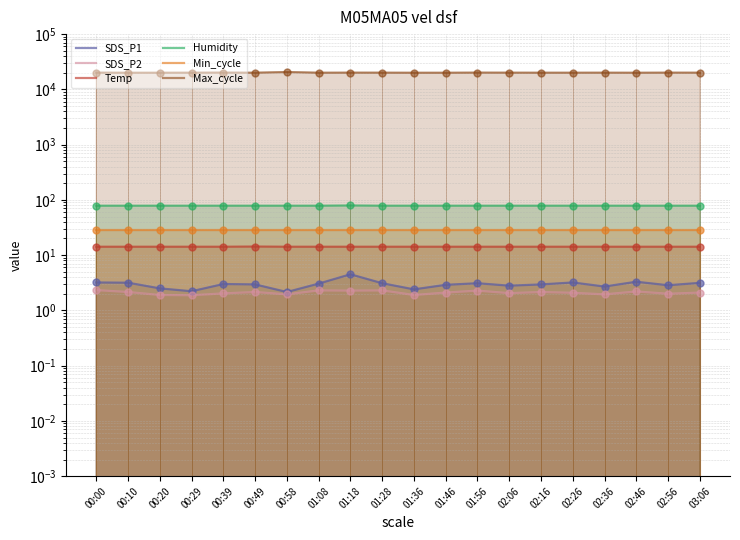

Which series contains the highest Y value?

Max_cycle